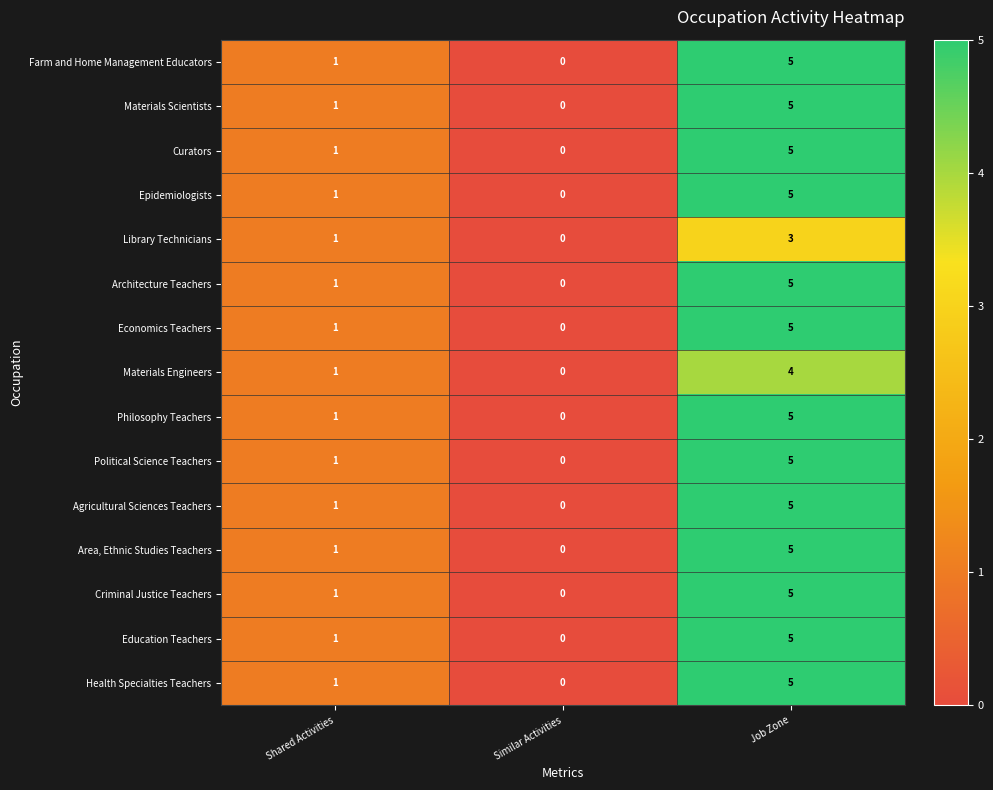

At which label is Political Science Teachers closest to 2?

Shared Activities